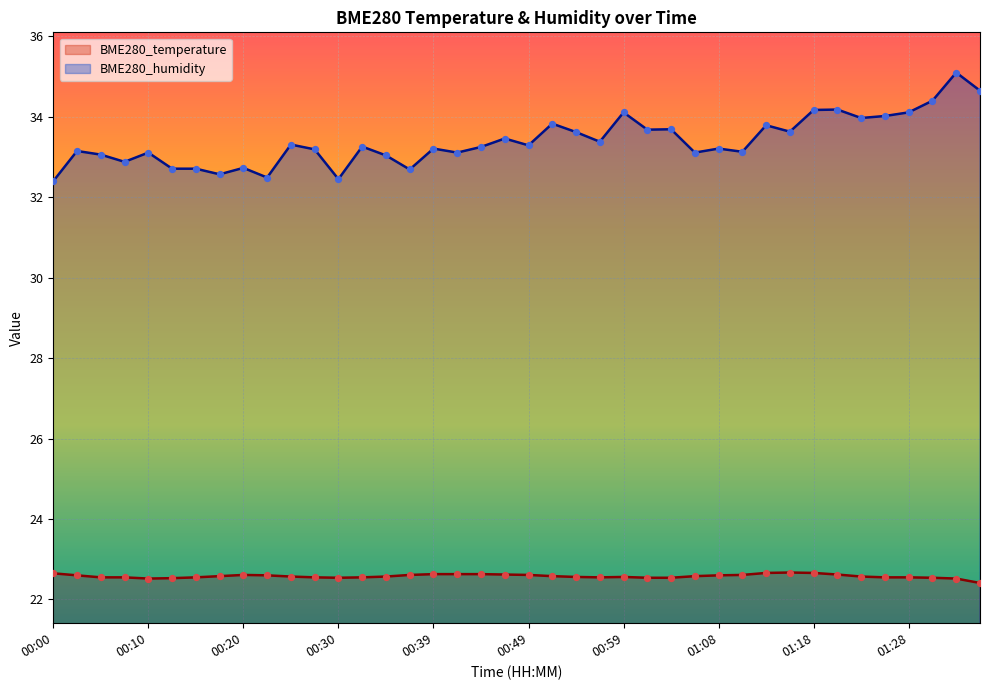

Which series has the largest Y range (max minus min)?

BME280_humidity